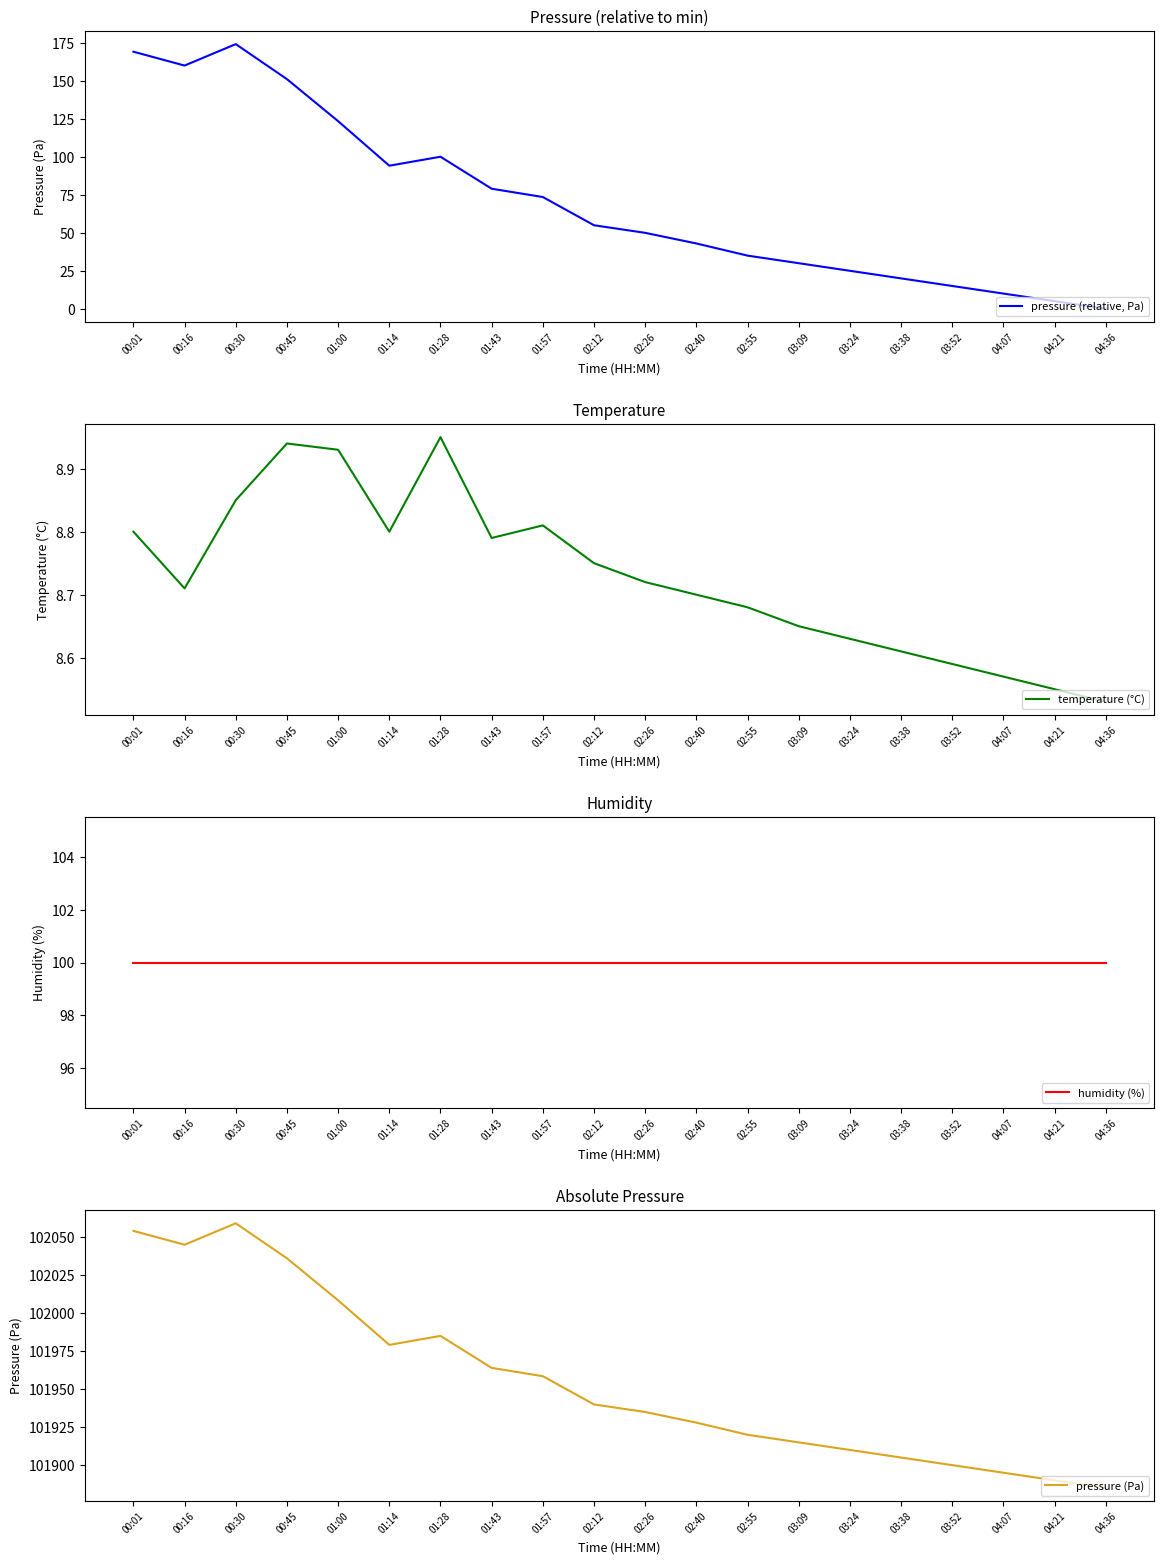

What is the spread (max minus min) of values at 00:16?

102036.5